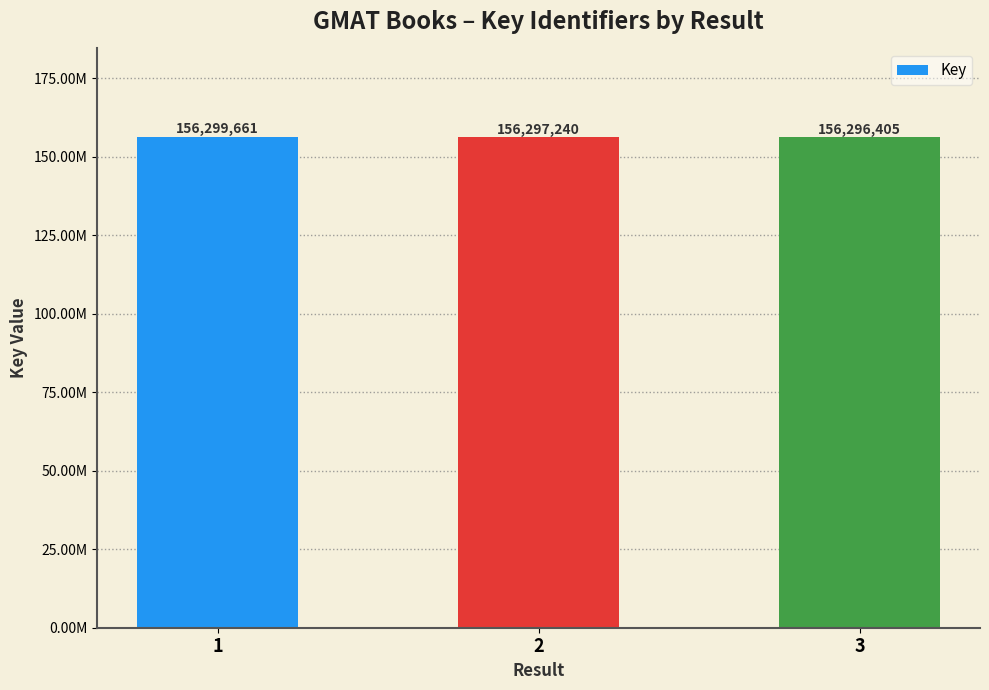

True or false: the data shows 225327375 at 1.

False